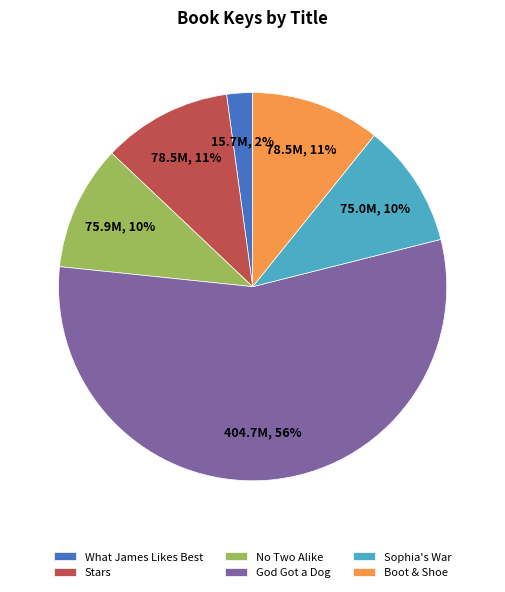

Is it true that God Got a Dog is 56% of the pie?

True